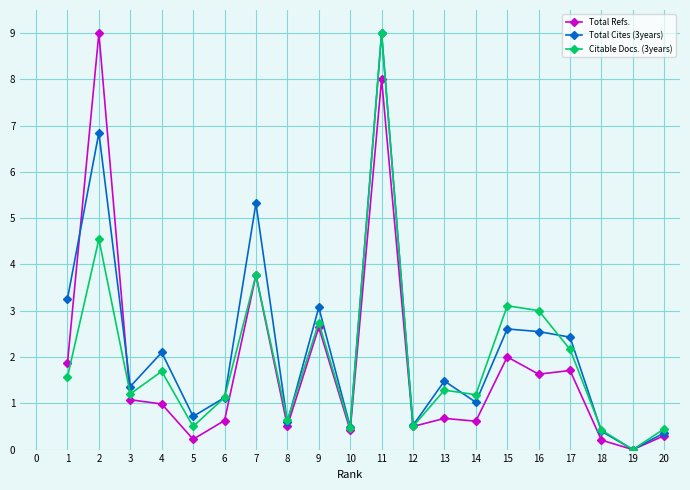

At 15, list the series in order from largest to smallest.

Citable Docs. (3years), Total Cites (3years), Total Refs.